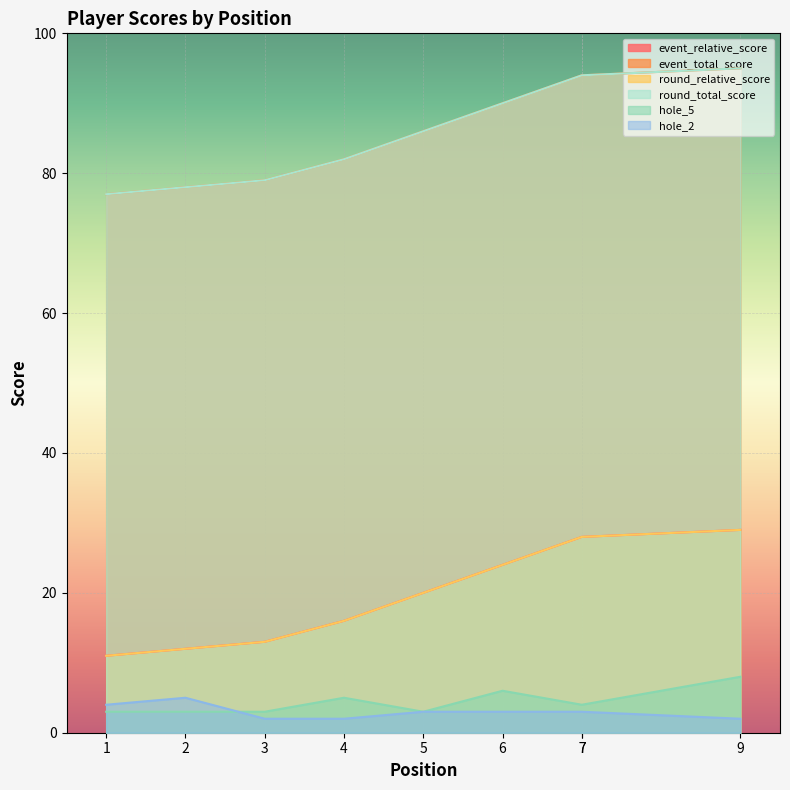

Which category has the lowest value in the round_relative_score series?

1